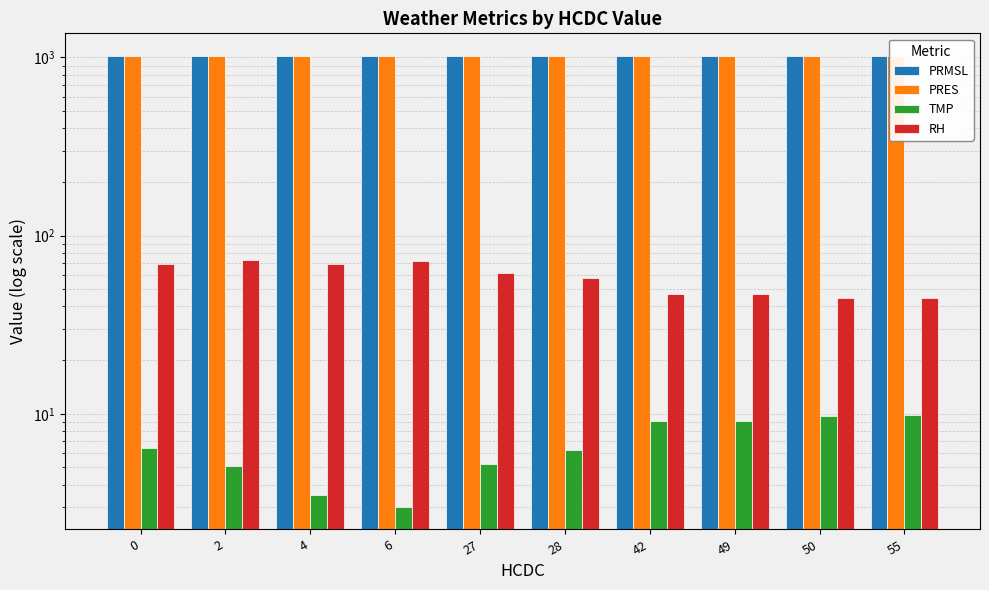

How many data points in RH are less than 61?

5